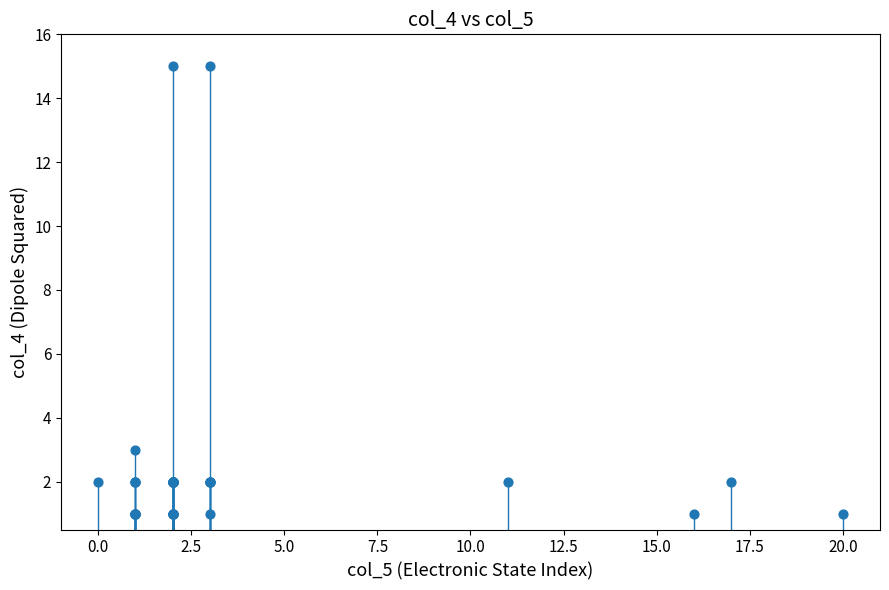

What Y value in the scatter plot is closest to 8?

3